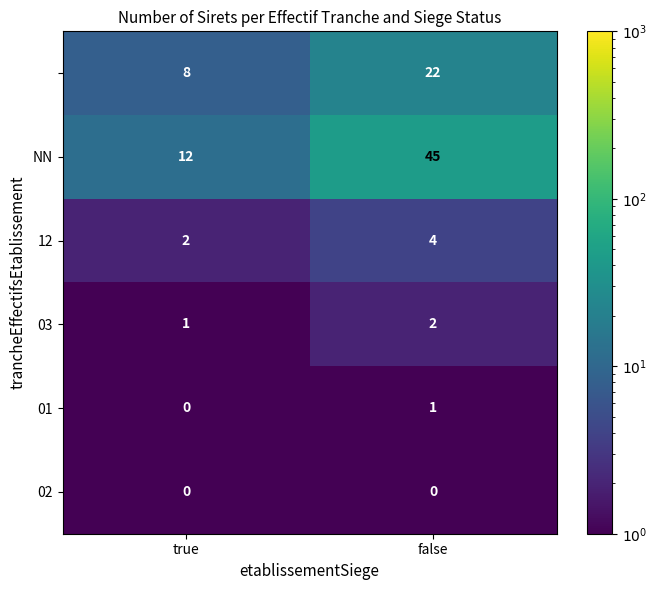

What is the difference between the highest and lowest values at false?

45